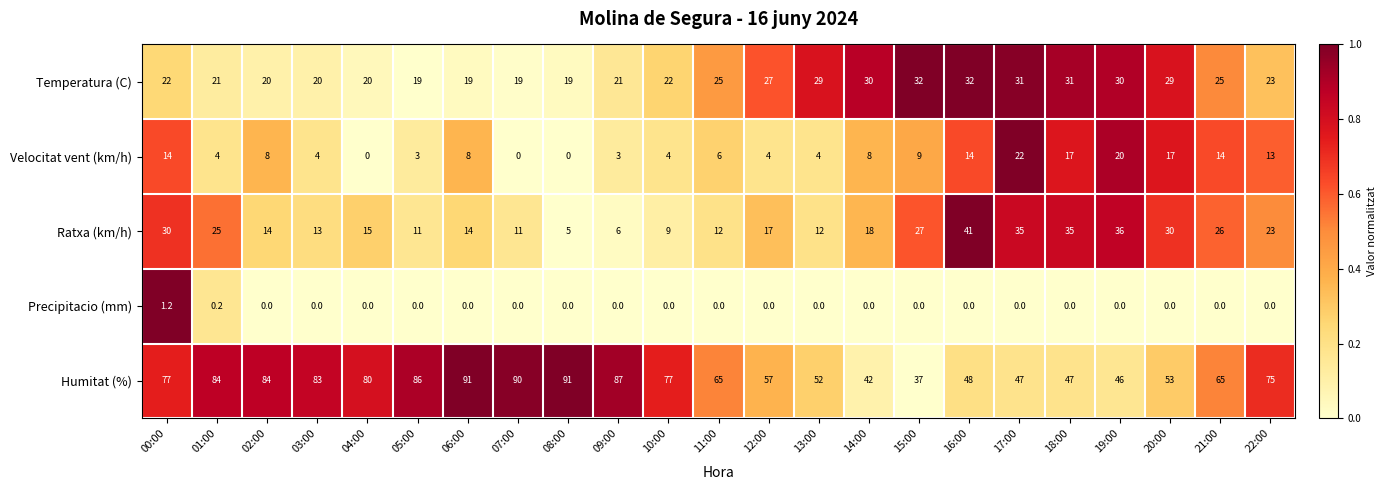

At which label does Ratxa (km/h) reach its minimum?

08:00